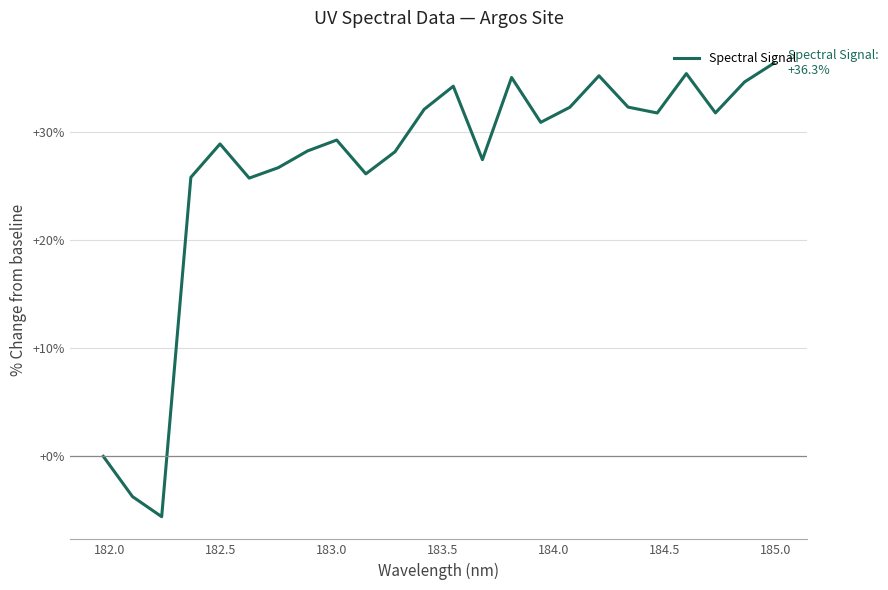

What is the difference between the maximum and minimum values?

41.9